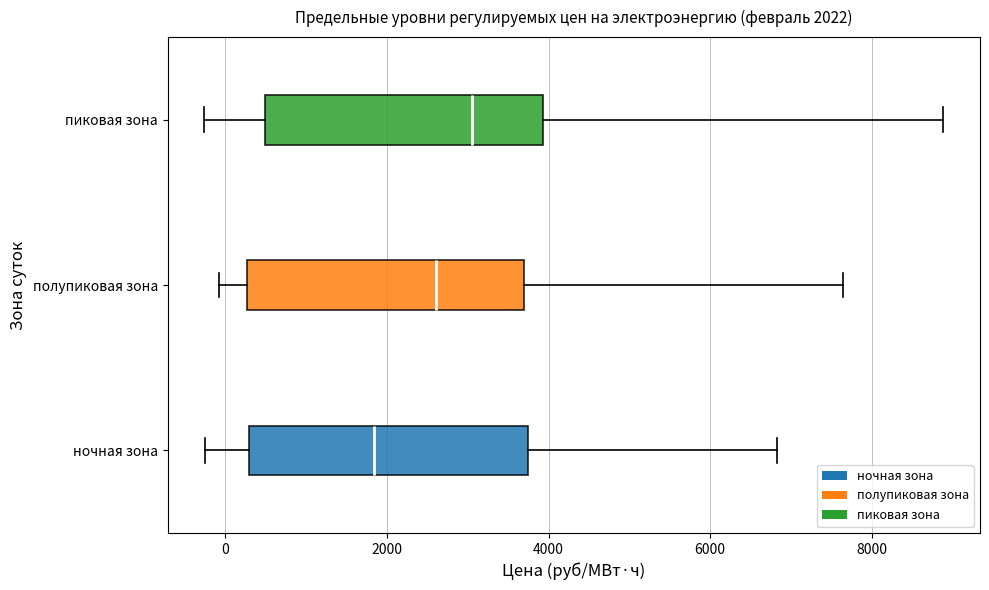

Which box's median line is the furthest to the left?

ночная зона